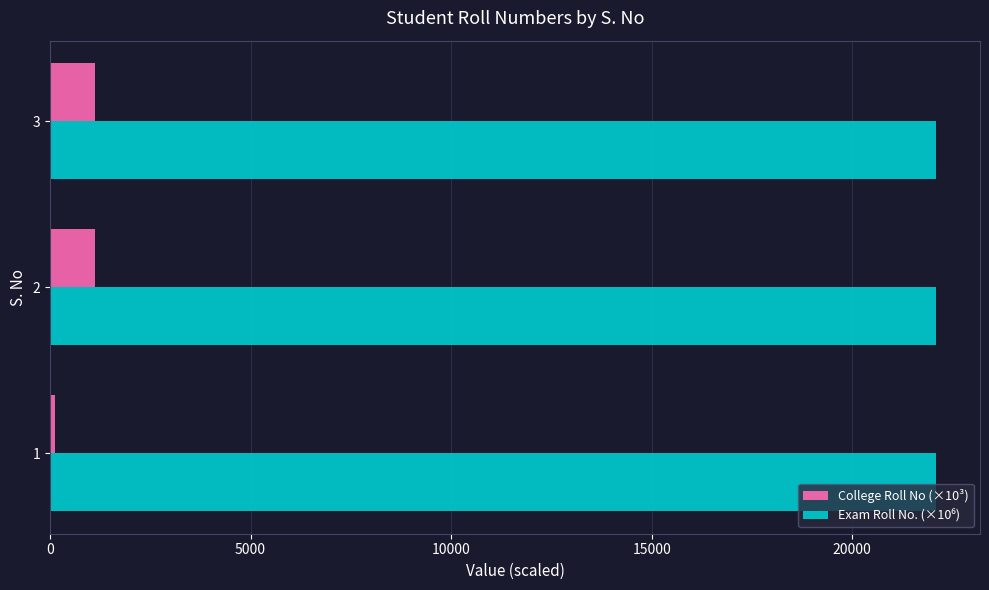

Count the number of categories in the chart.

3